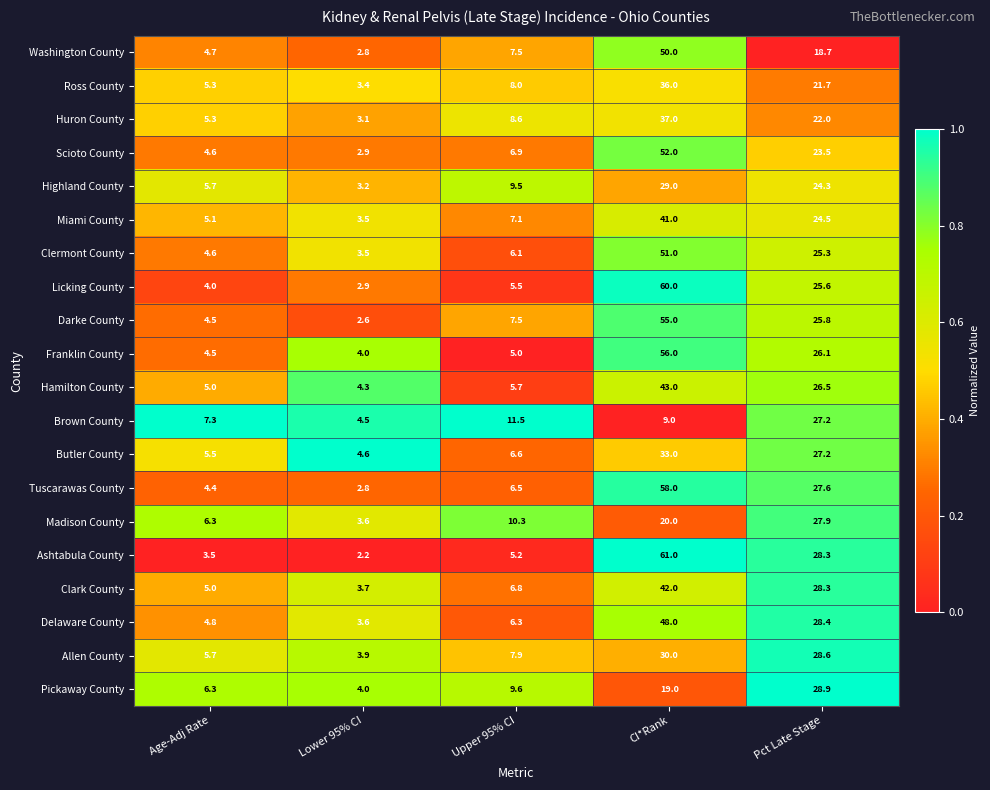

Which series has the largest total across all categories?

Ashtabula County